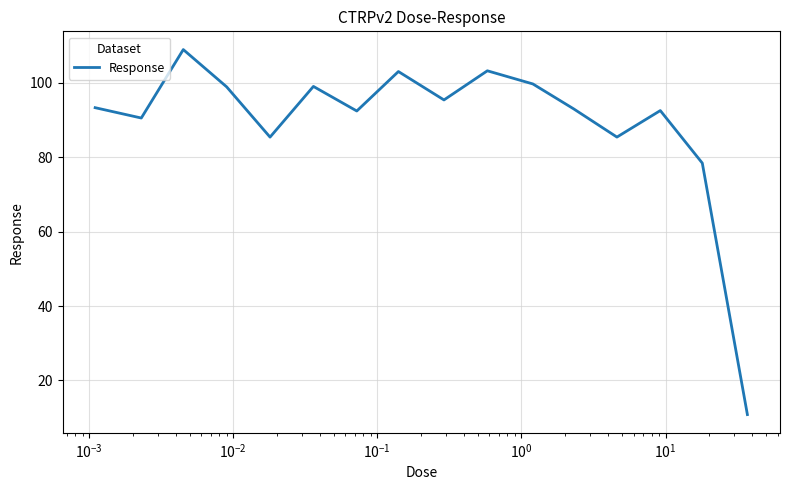

What is the smallest value displayed?

10.8